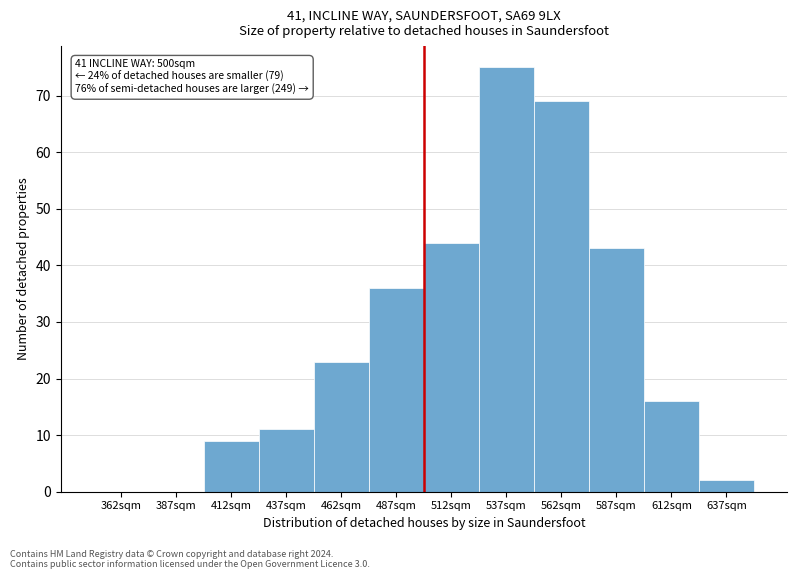

Which range on the x-axis has the tallest bar?

525 to 550